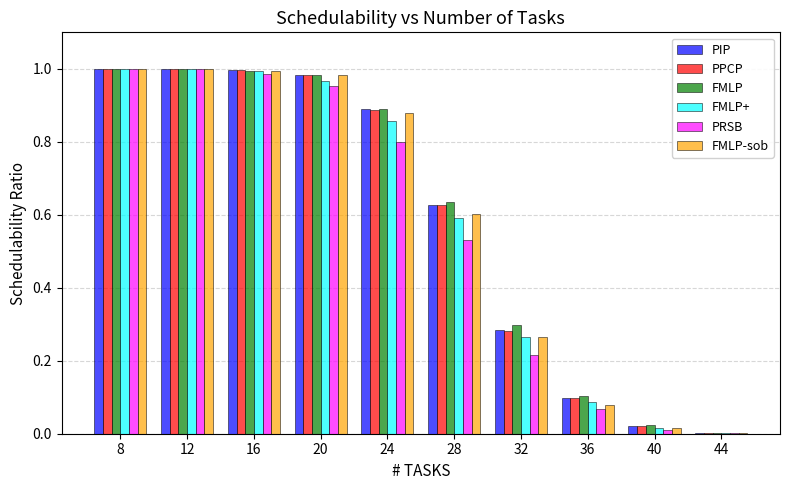

Count the number of data series in this chart.

6